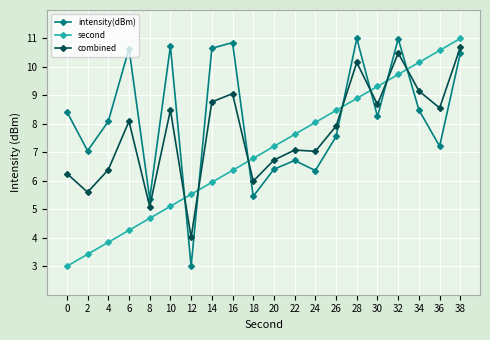

How many distinct data groups are displayed?

3